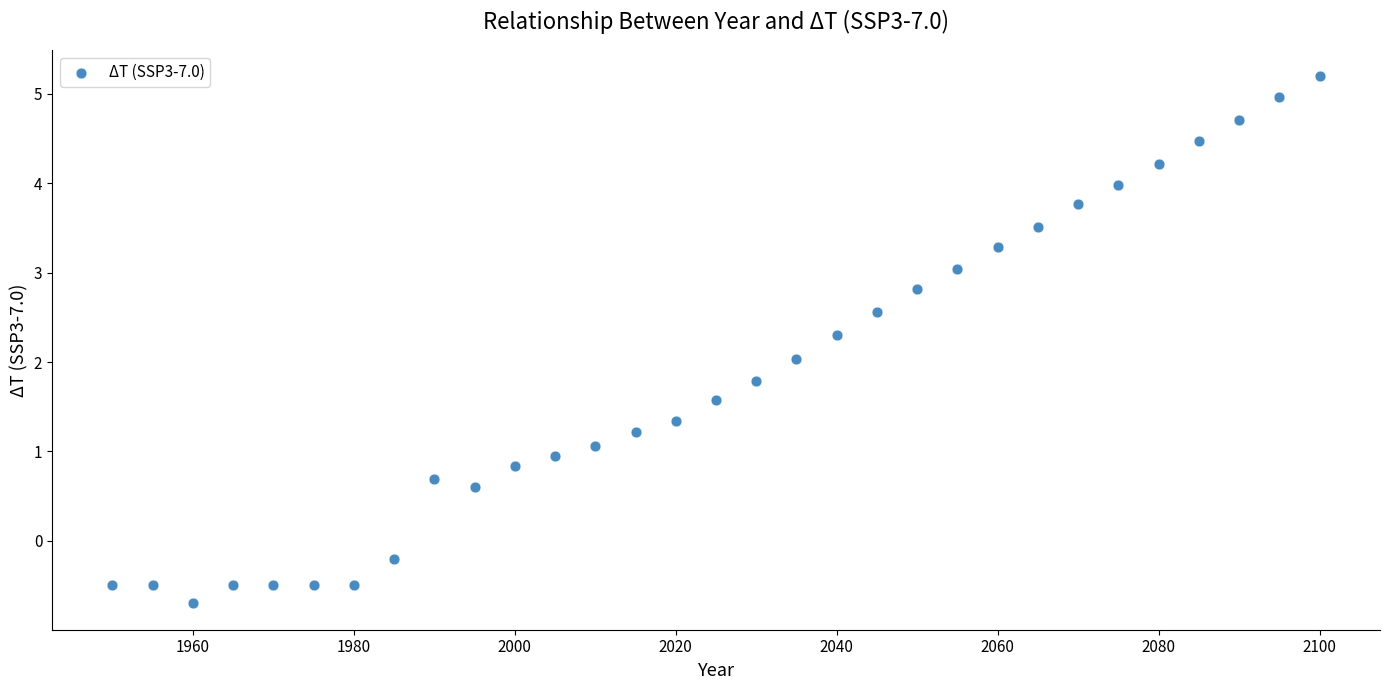

What is the range of Y values (max minus min)?

5.9